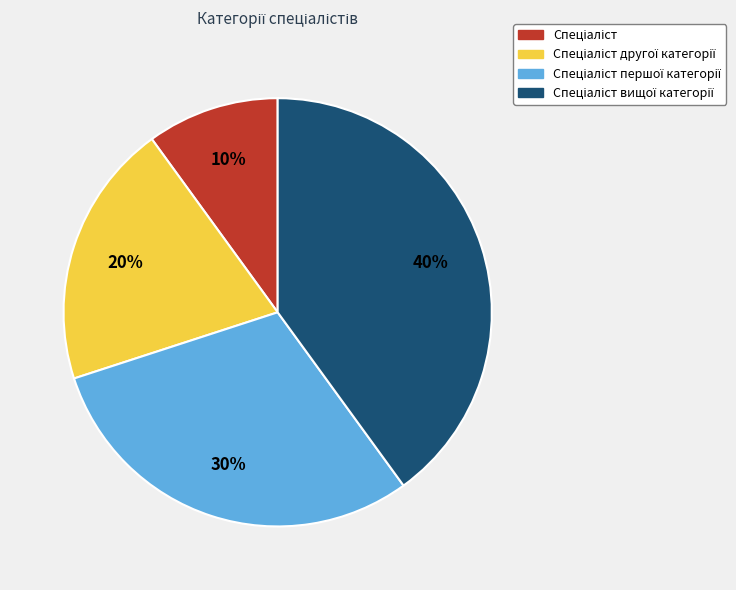

Count the number of slices in the pie.

4